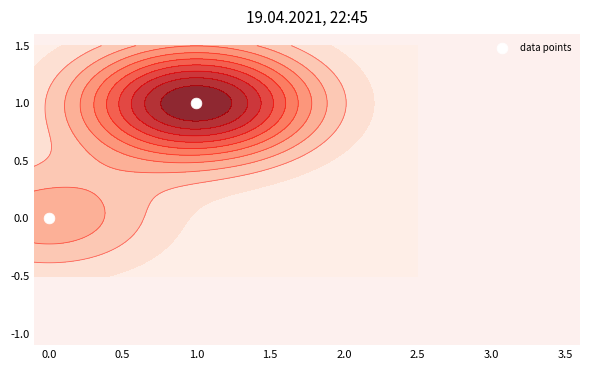

What is the approximate value at 1.0?

1